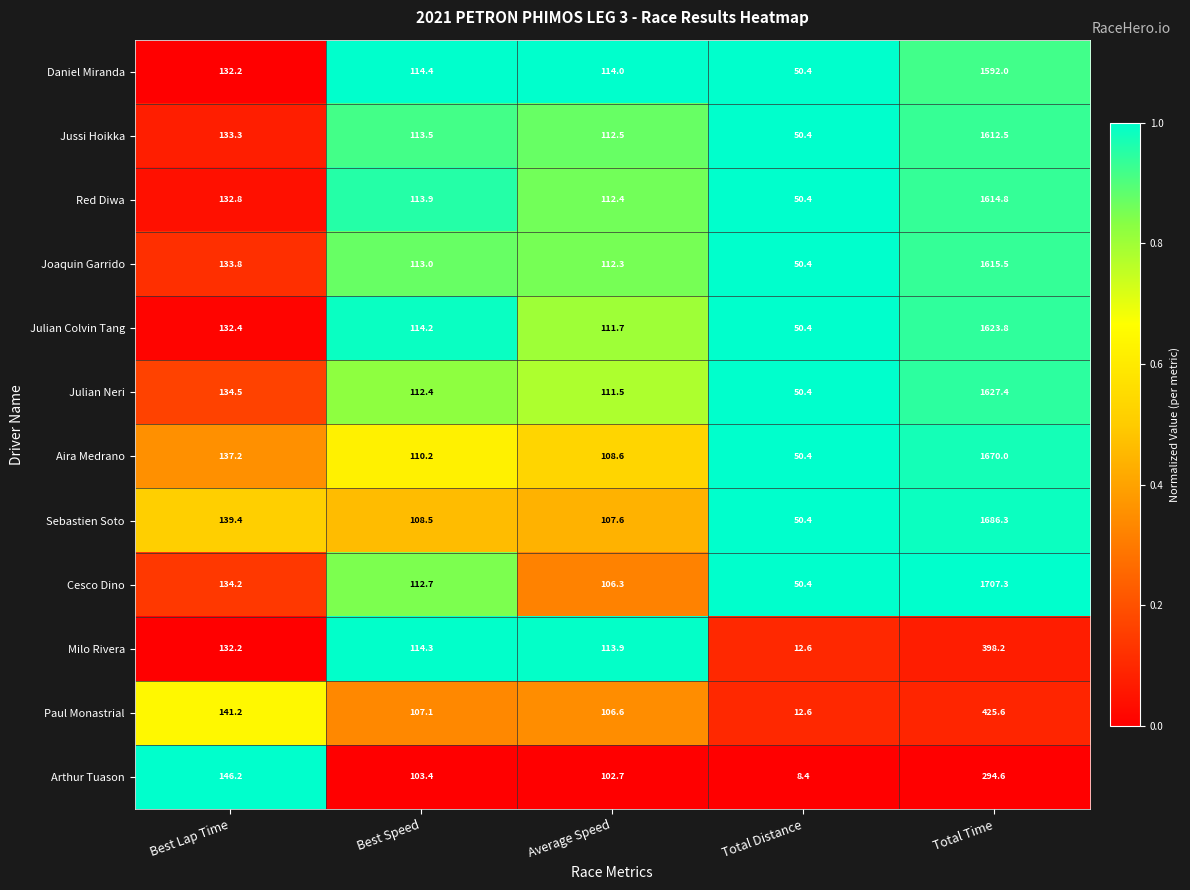

List the series in order of their peak value, highest first.

Cesco Dino, Sebastien Soto, Aira Medrano, Julian Neri, Julian Colvin Tang, Joaquin Garrido, Red Diwa, Jussi Hoikka, Daniel Miranda, Paul Monastrial, Milo Rivera, Arthur Tuason